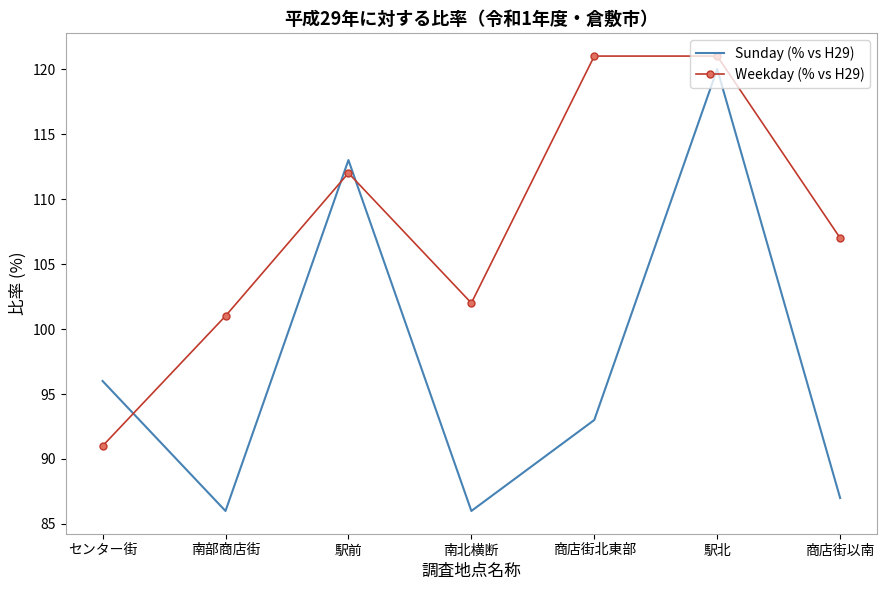

What is the smallest value displayed?

86